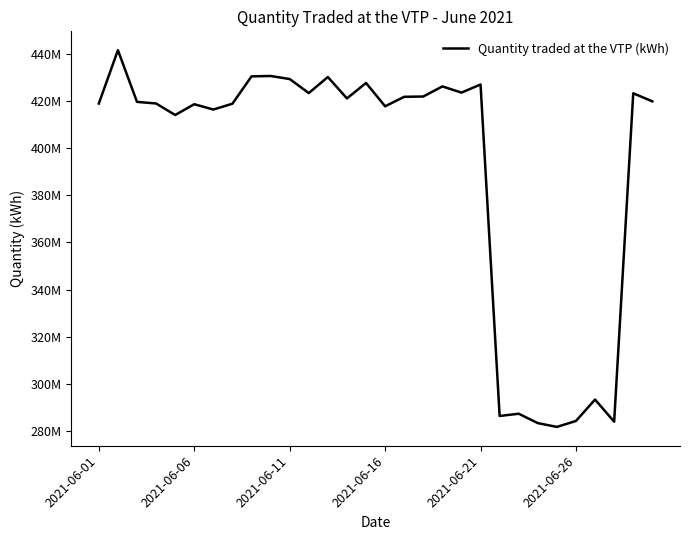

Is this an area chart (filled region under the line)?

No